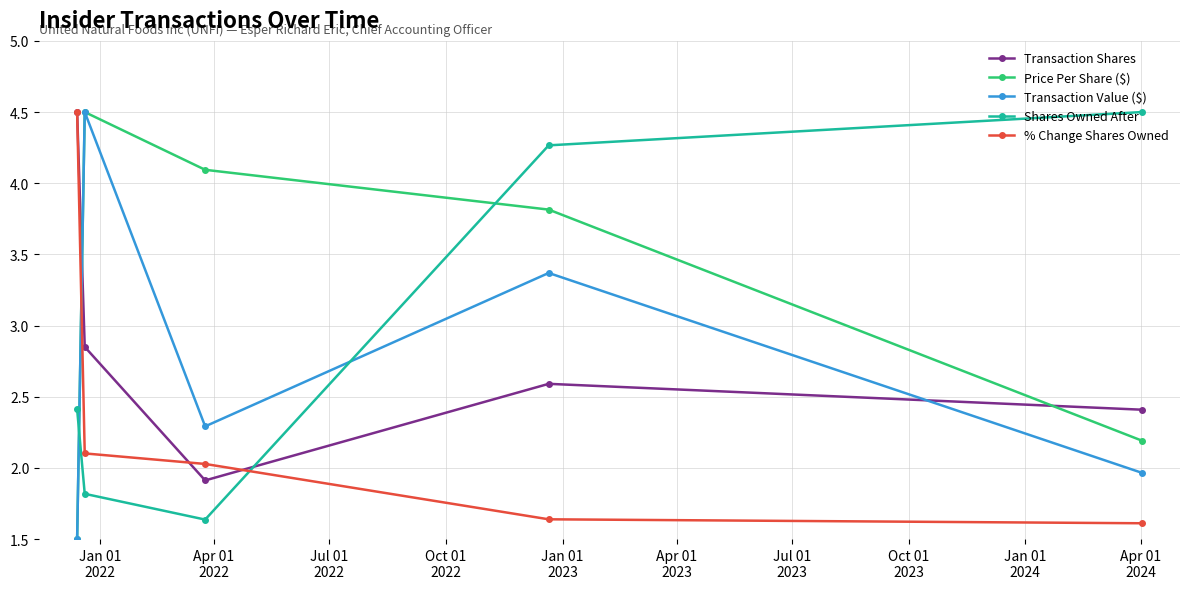

What is the value of the Price Per Share ($) point at the 3rd from the left?

4.1